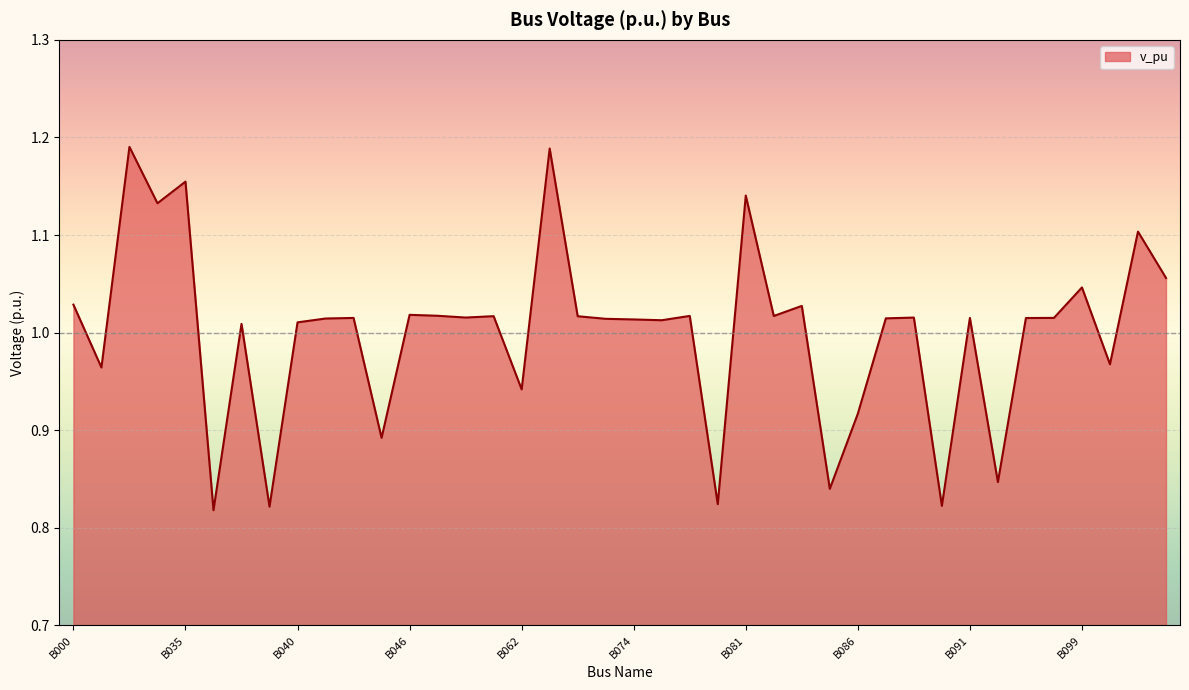

What is the difference between the maximum and minimum values?

0.4